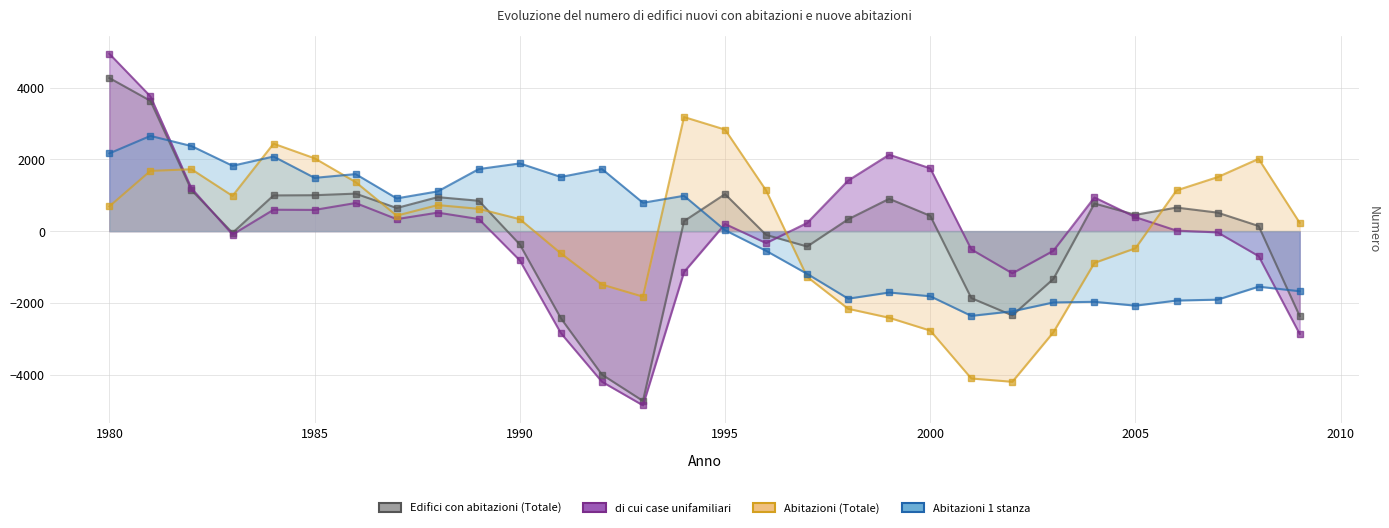

What are all the series names shown in the legend?

Edifici con abitazioni (Totale), di cui case unifamiliari, Abitazioni (Totale), Abitazioni 1 stanza